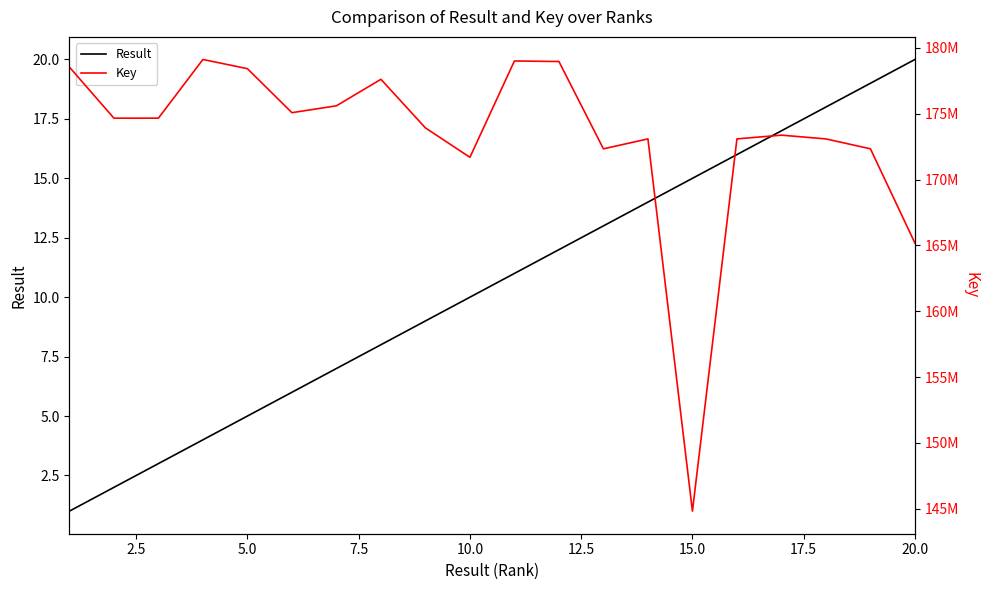

Reading left to right, list all the values displayed in this chart.

Result: 1	2	3	4	5	6	7	8	9	10	11	12	13	14	15	16	17	18	19	20
Key: 178544353	174663285	174665120	179121428	178423419	175081146	175603355	177616435	173926833	171692697	179007209	178965841	172335972	173090744	144825317	173090591	173374683	173089152	172336234	165175798